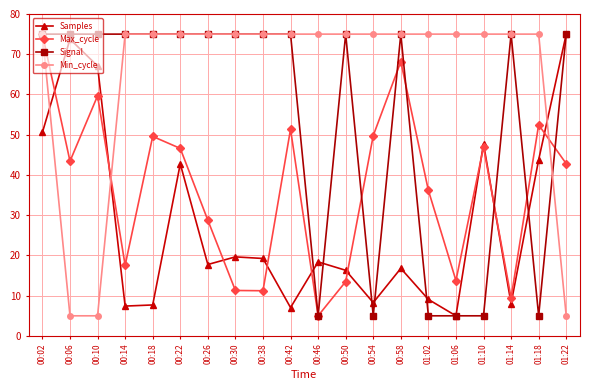

The Samples series shows 5.1 at 01:02. True or false?

False